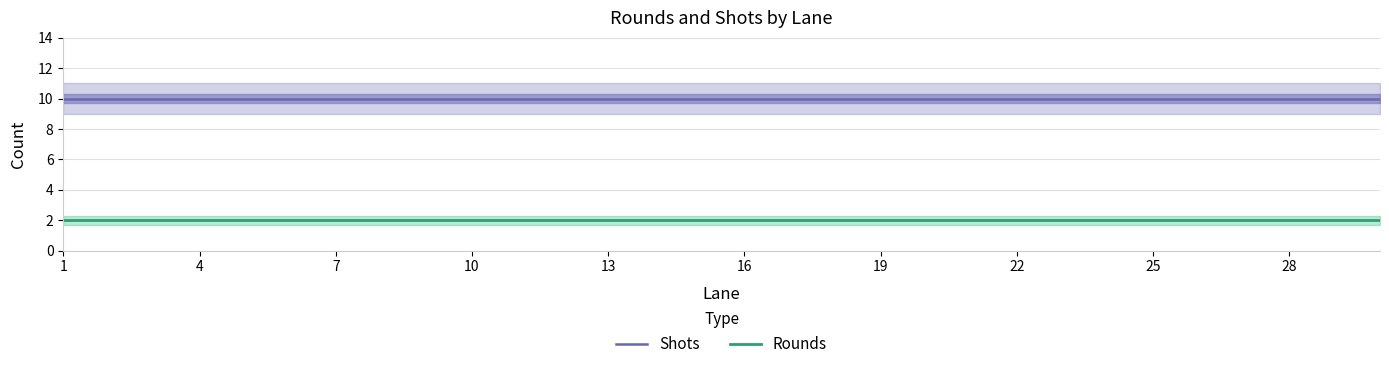

Which category has the lowest value in the Shots series?

1